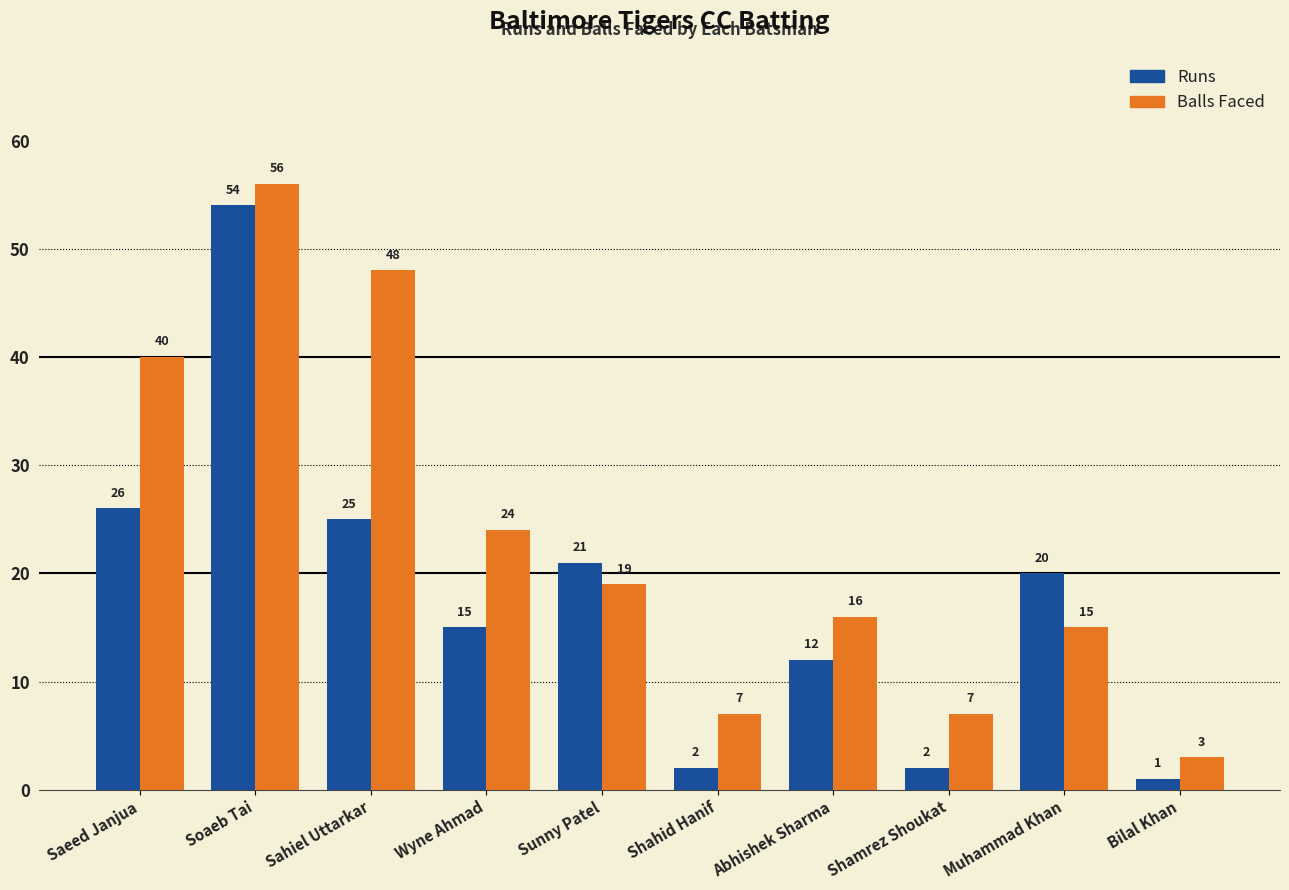

What is the total value across all series at Bilal Khan?

4